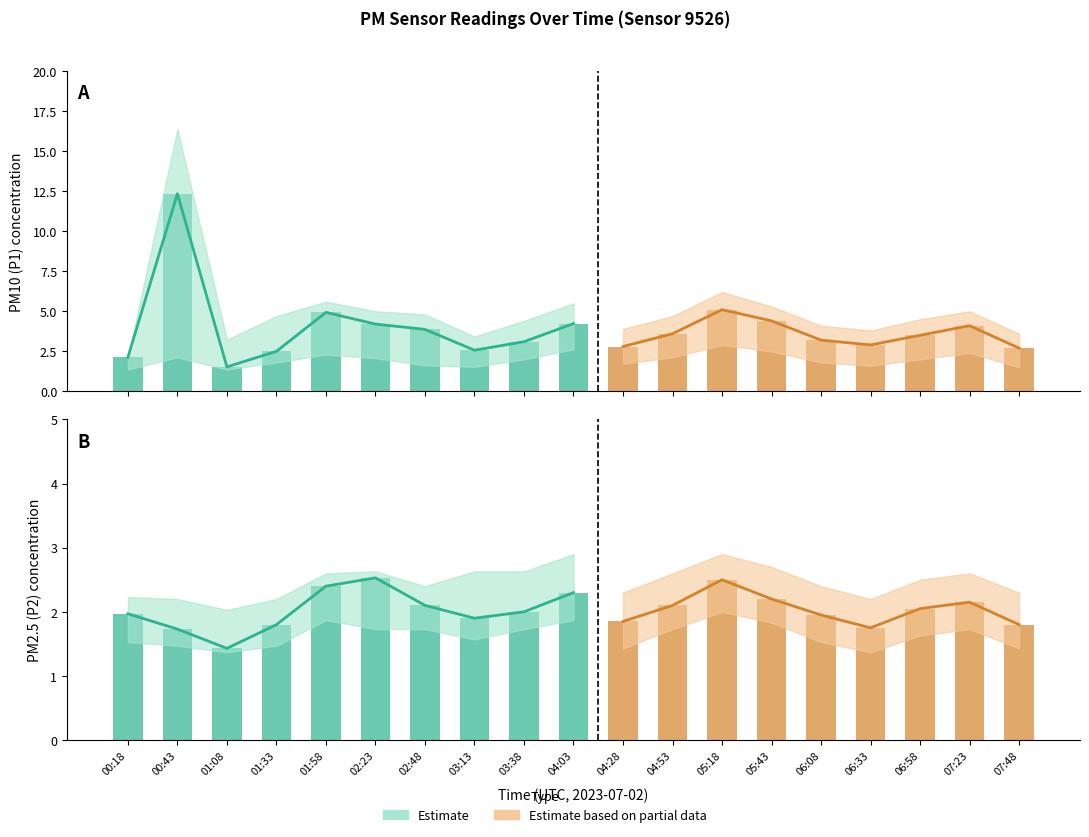

What position from the left is 01:58?

5